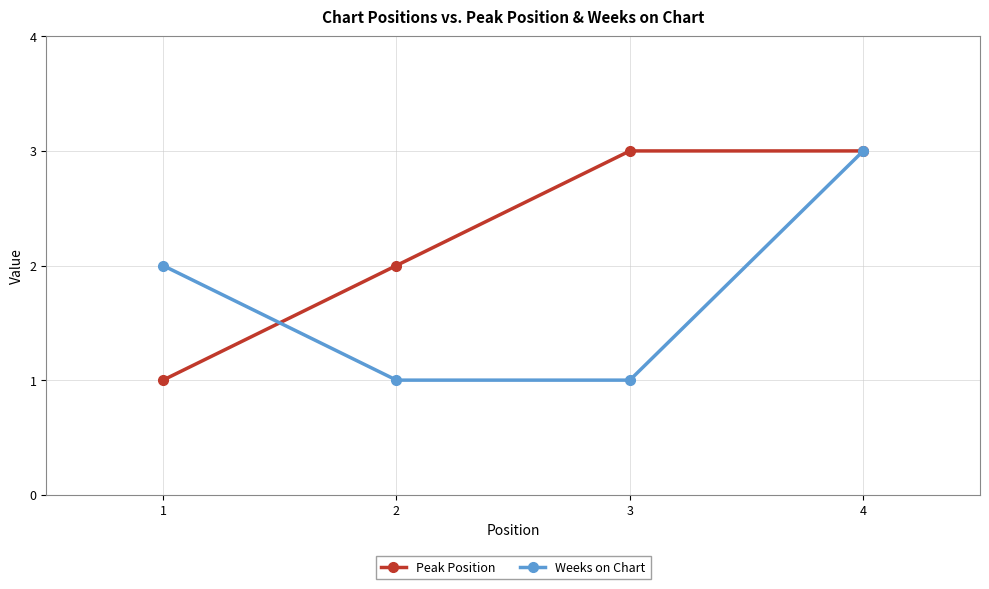

Is the value of Weeks on Chart at 2 greater than the value of Peak Position at 2?

No